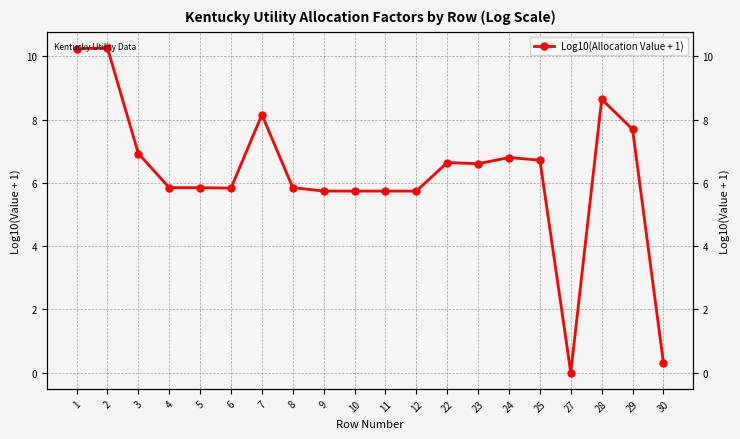

True or false: the data has more than 1 interior local peaks.

True